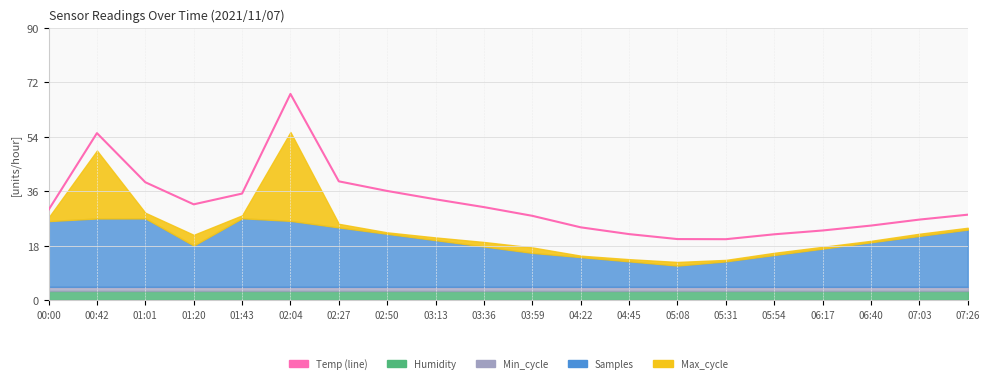

How many values are below 29?

10